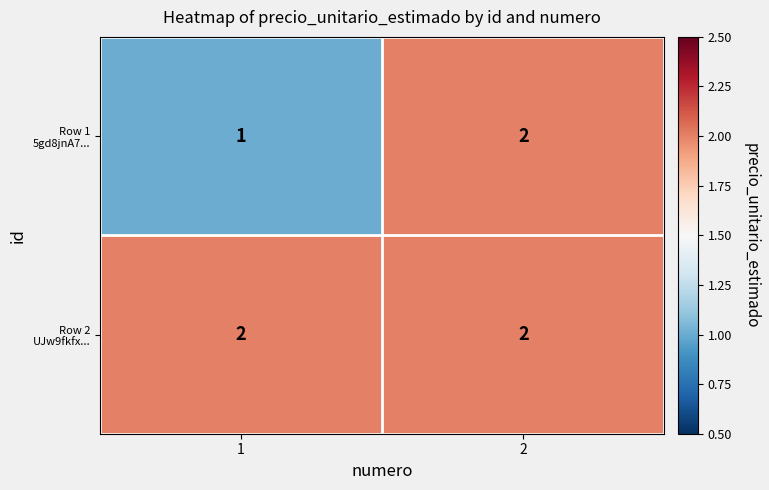

How many distinct data groups are displayed?

2